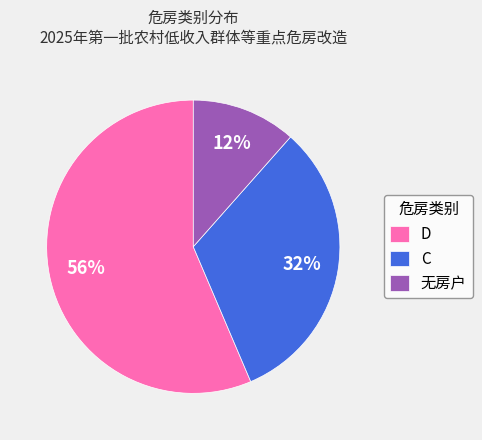

To the nearest percent, what portion does D represent?

56%